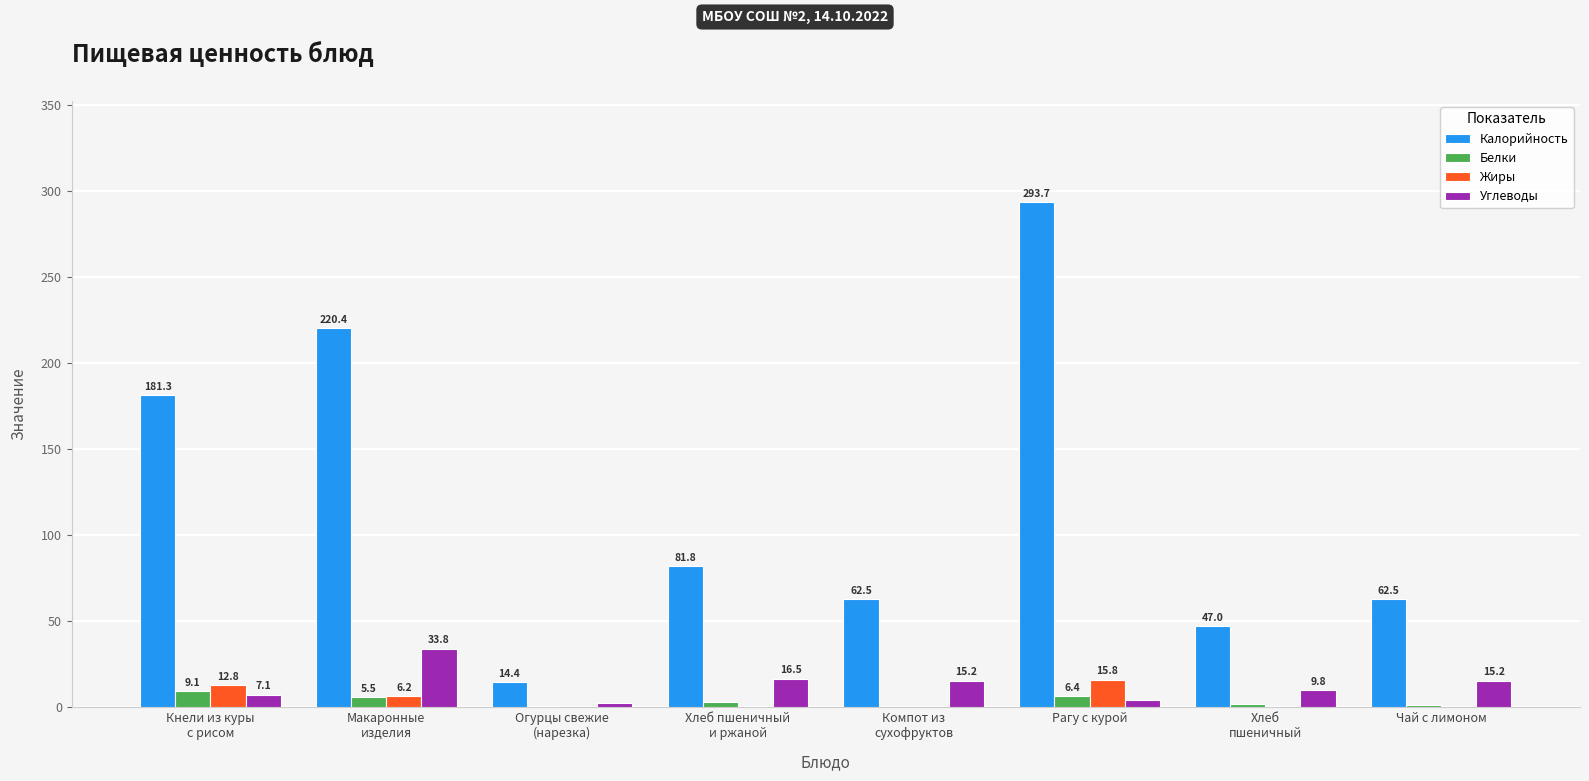

Between Компот из
сухофруктов and Чай с лимоном, which series saw the biggest shift?

Белки